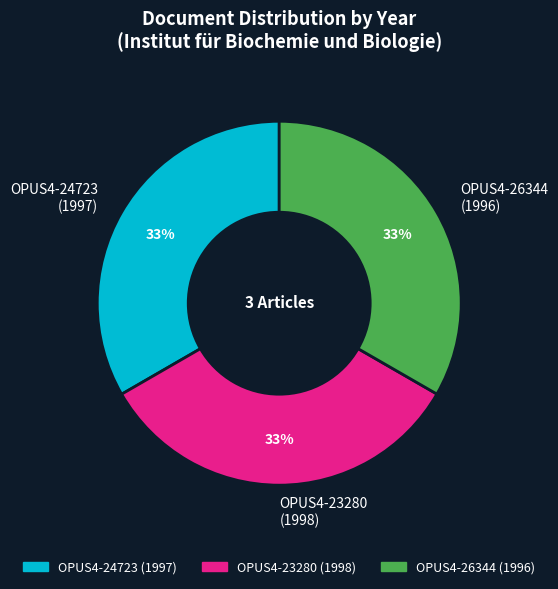

What percentage is the OPUS4-26344 (1996) slice, to the nearest percent?

33%